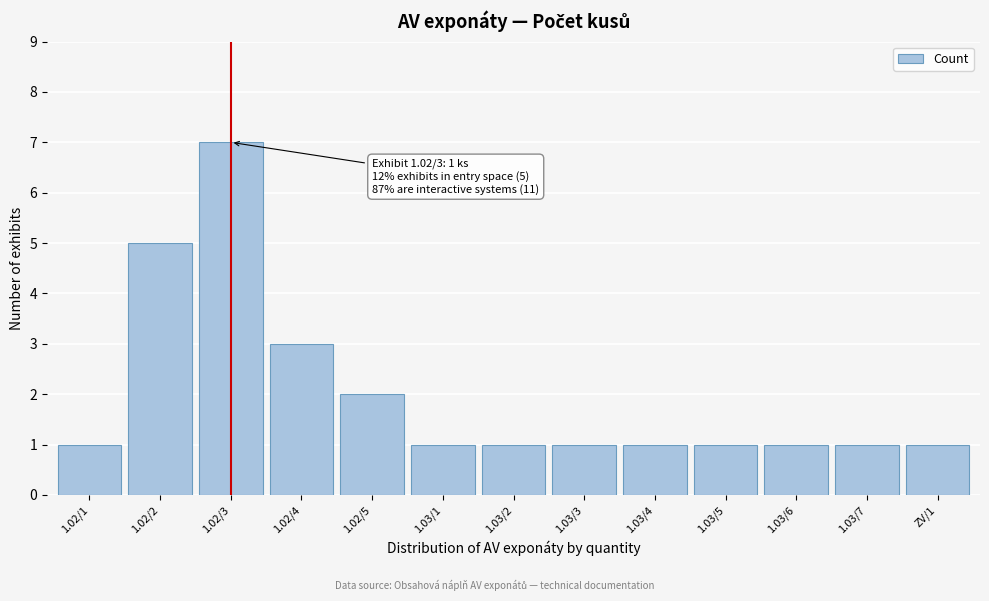

Reading left to right, extract all data points from this chart.

1	5	7	3	2	1	1	1	1	1	1	1	1